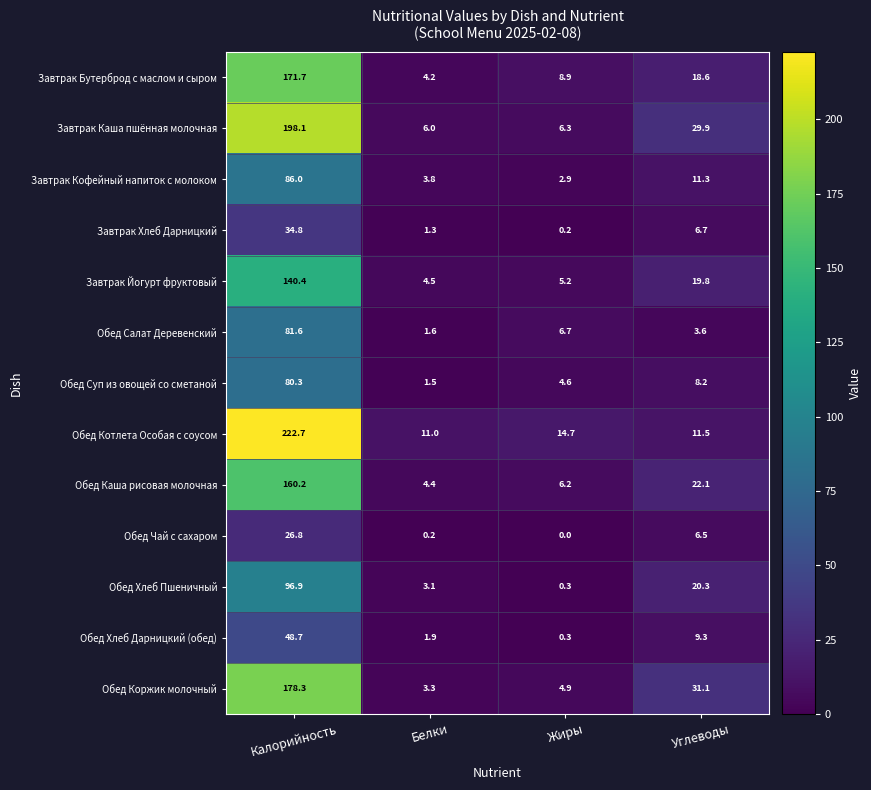

What value does the Завтрак Каша пшённая молочная series have at Калорийность?

198.1